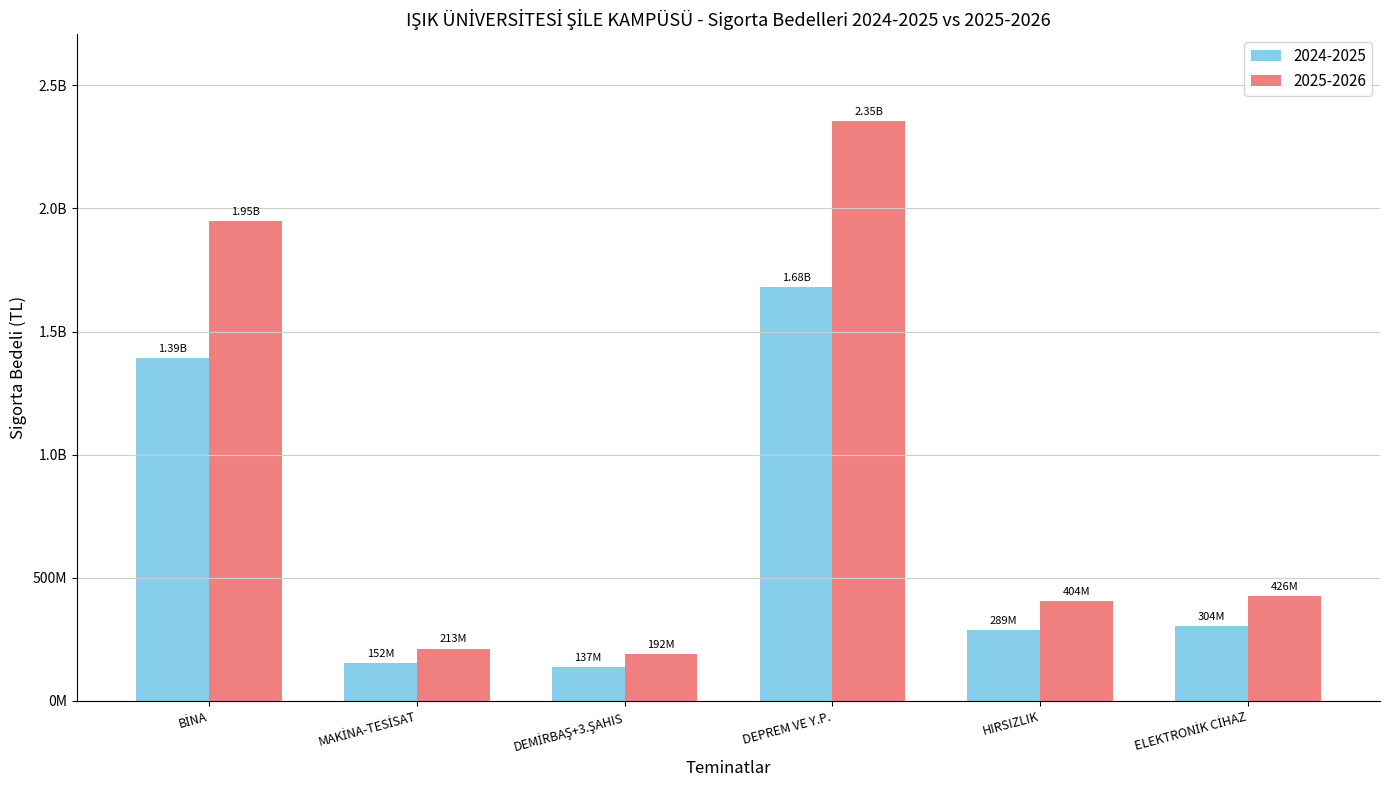

Are the bars horizontal?

No